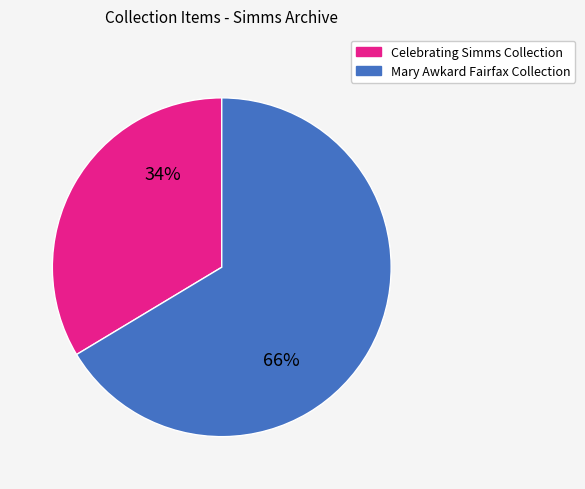

What is the largest slice in the pie chart?

Mary Awkard Fairfax Collection